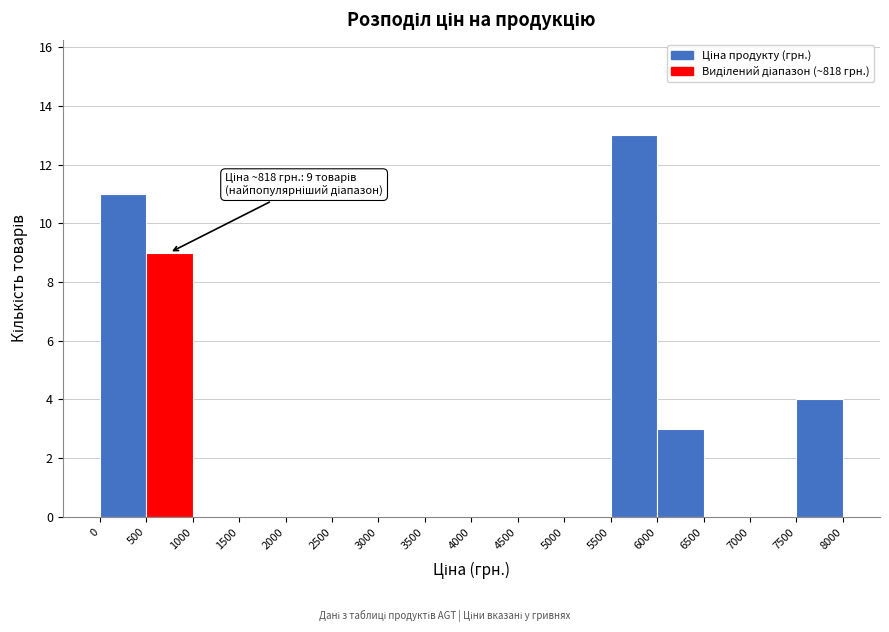

Over which range of the x-axis is the bar tallest?

5500 to 6000